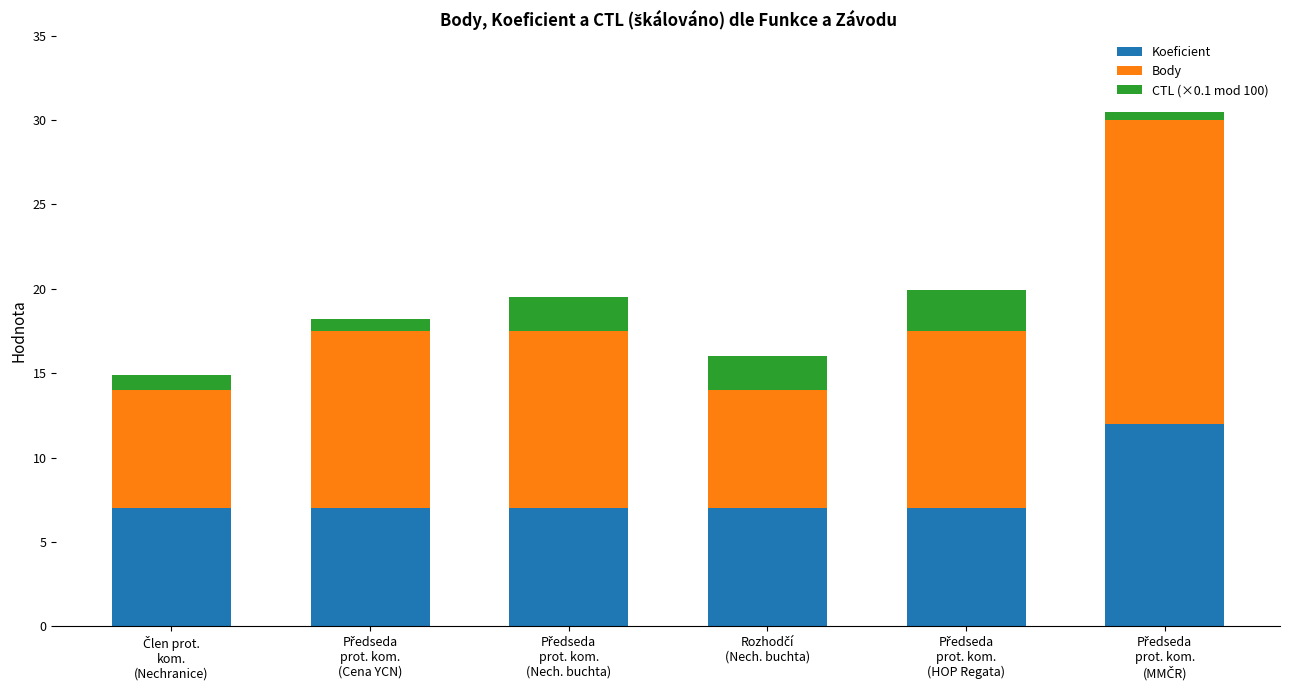

How many data points does each series have?

6